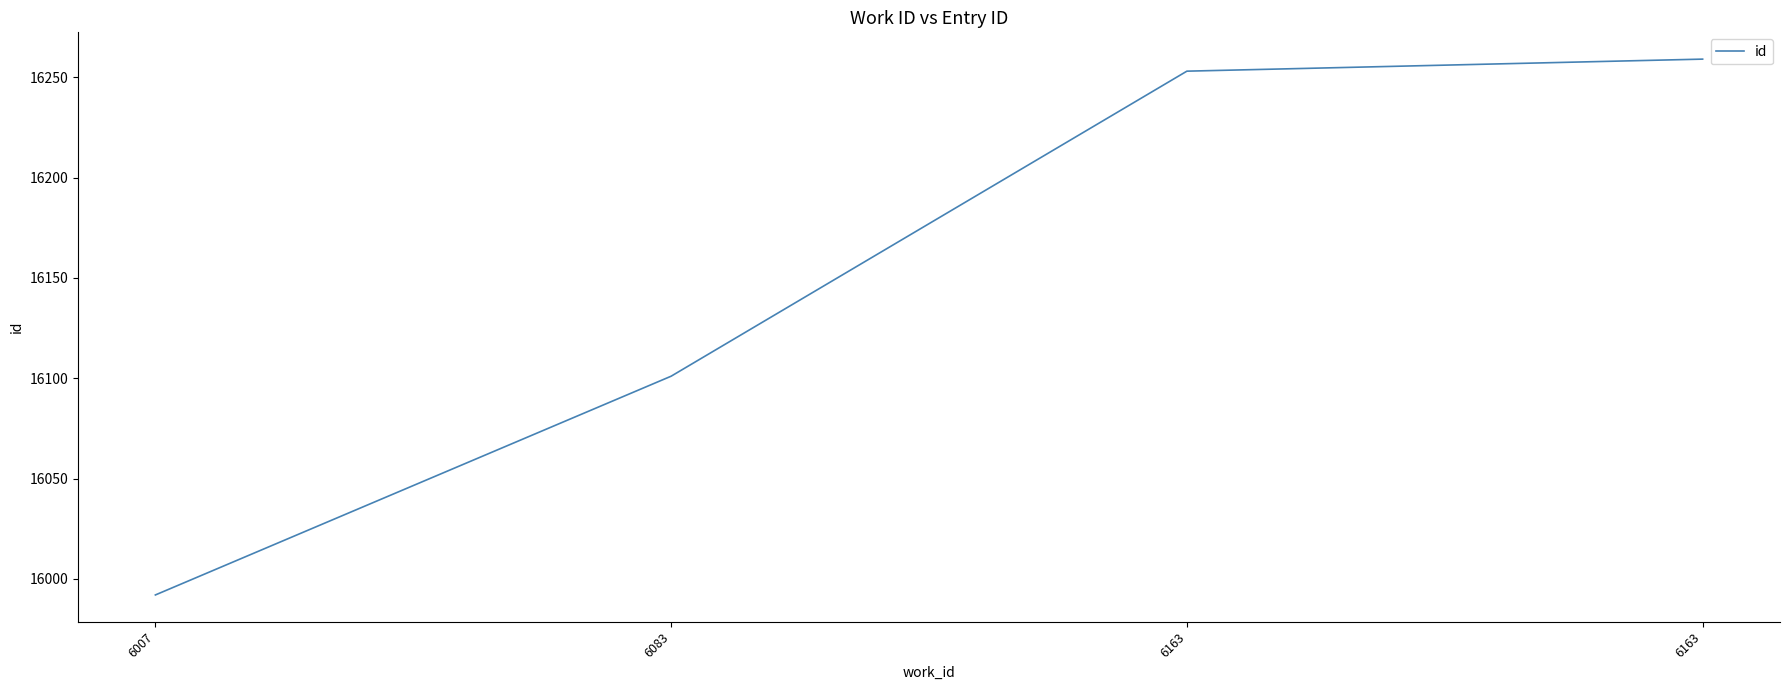

List the labels in order of value, largest first.

6163, 6163, 6083, 6007